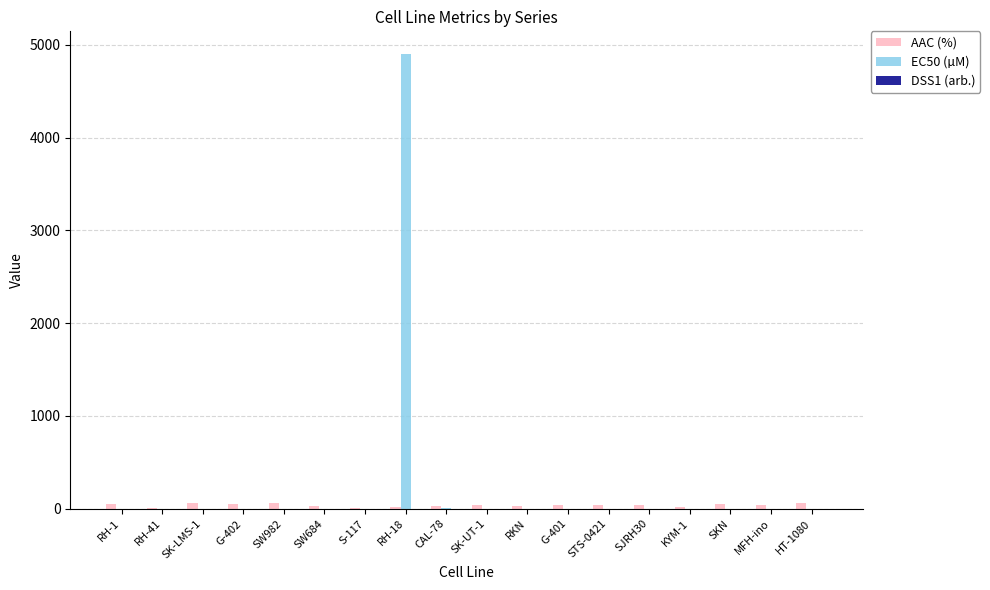

Which series has the largest total across all categories?

EC50 (µM)